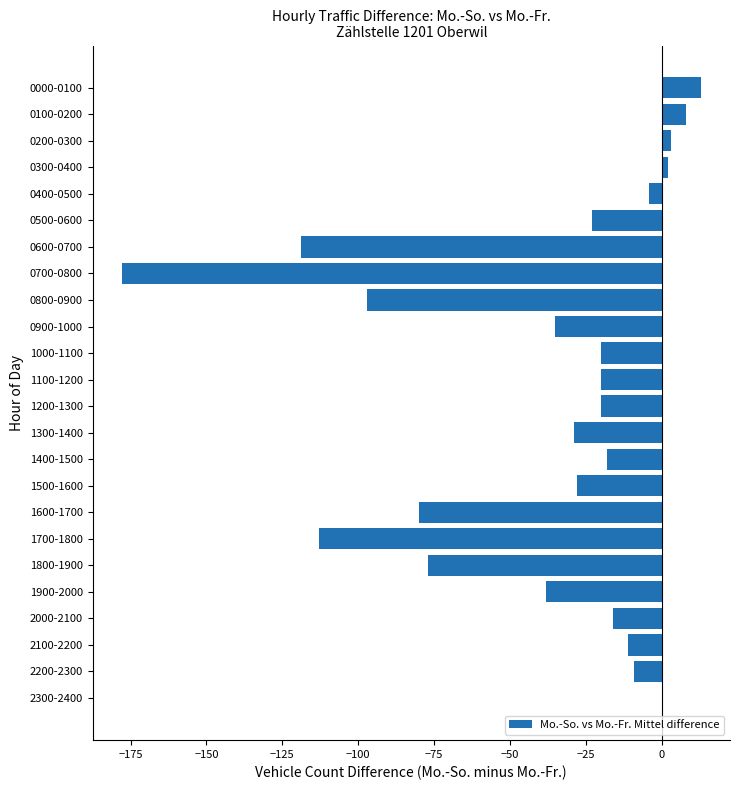

How many series are shown in this chart?

1